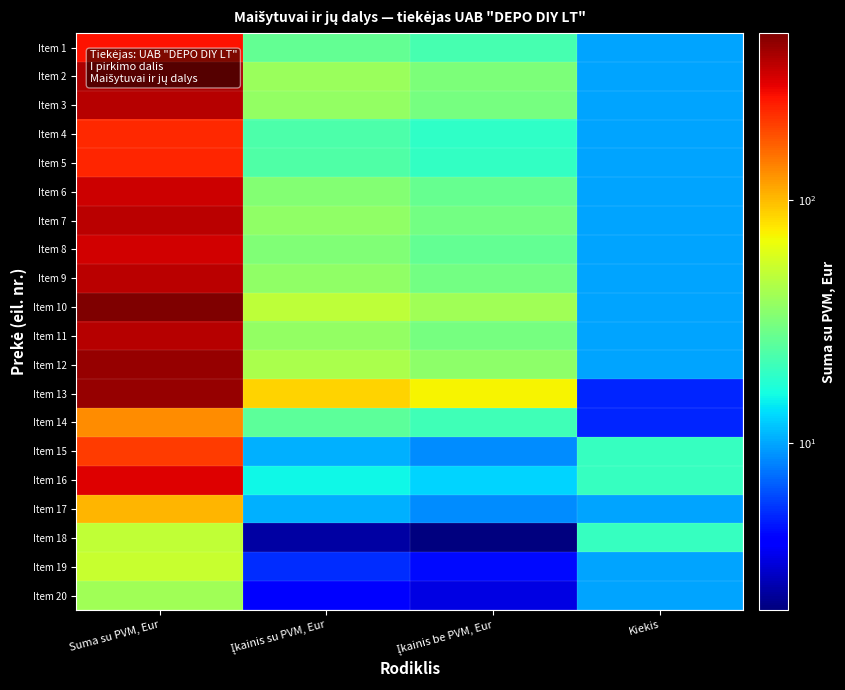

What is the greatest value displayed?

488.8